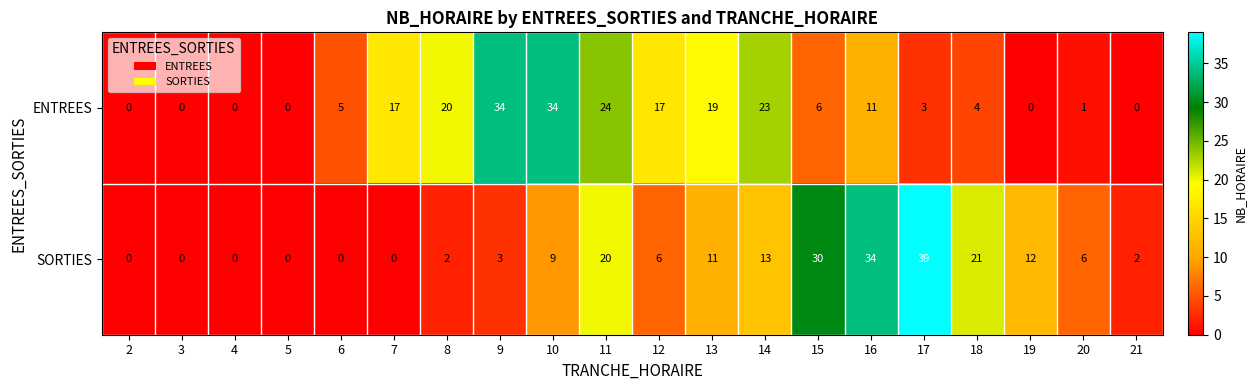

What is the total value across all series at 13?

30